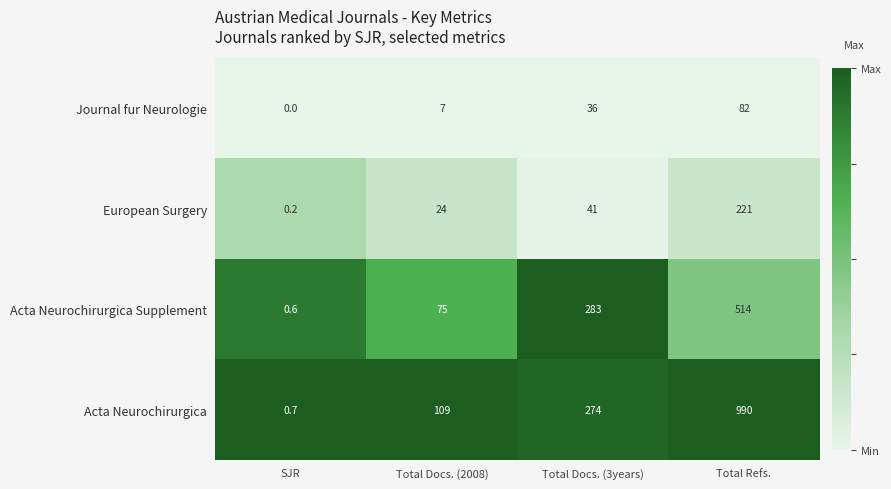

Between SJR and Total Docs. (3years), which series saw the biggest shift?

Acta Neurochirurgica Supplement